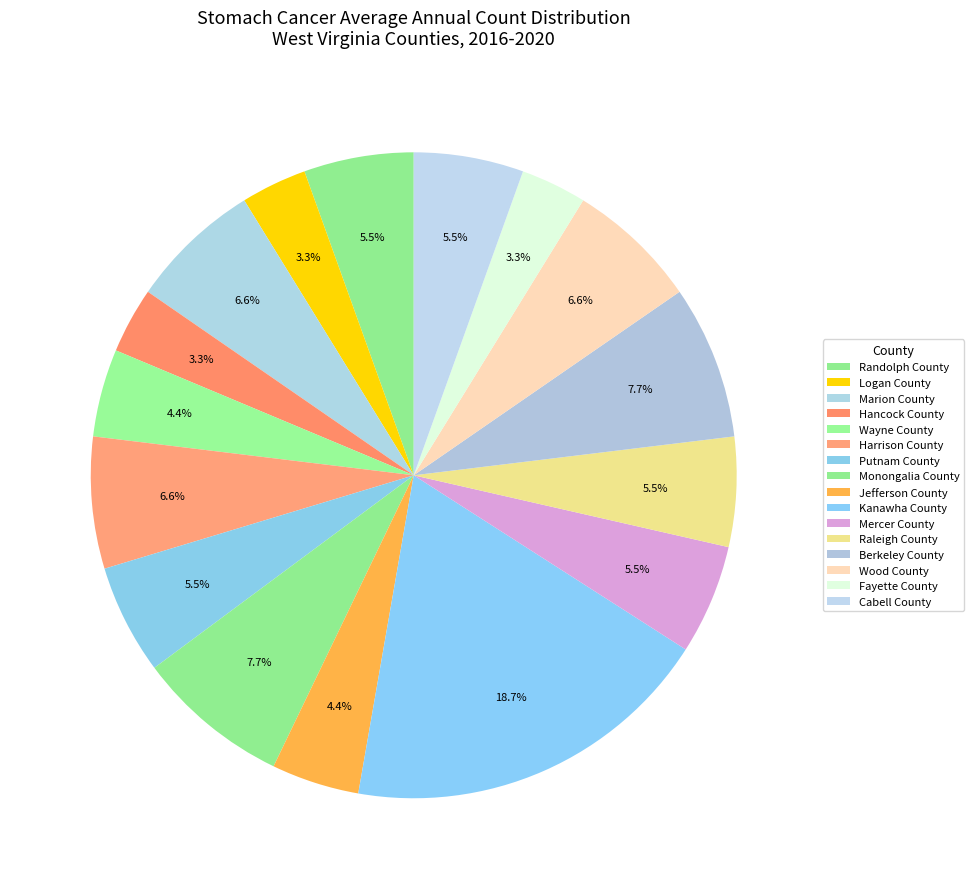

Is there a majority slice in this chart?

No